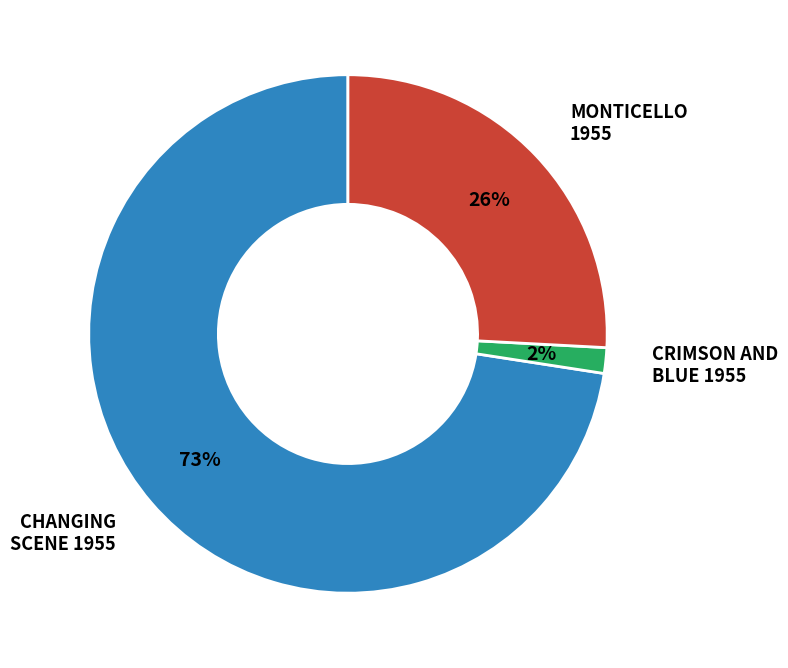

How many slices are in this pie chart?

3